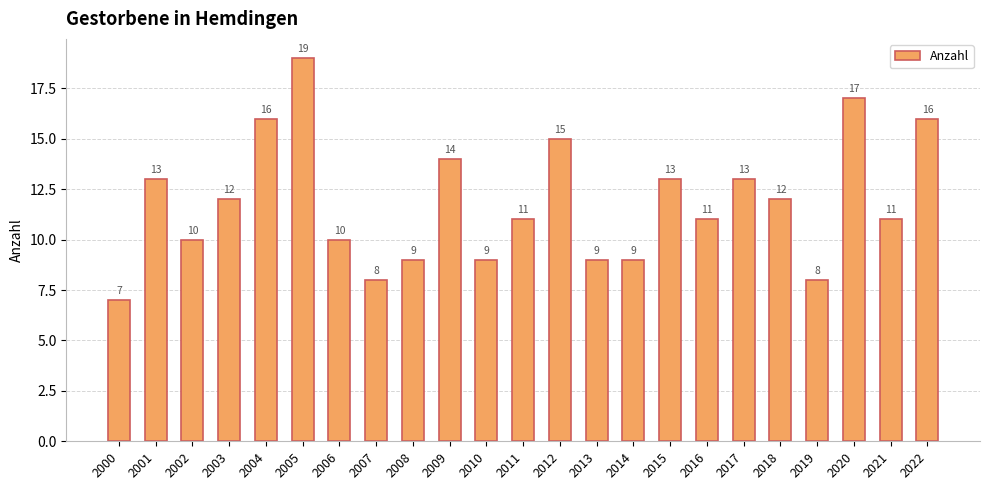

Approximately how many times larger is the value at 2006 compared to 2008?

1.1